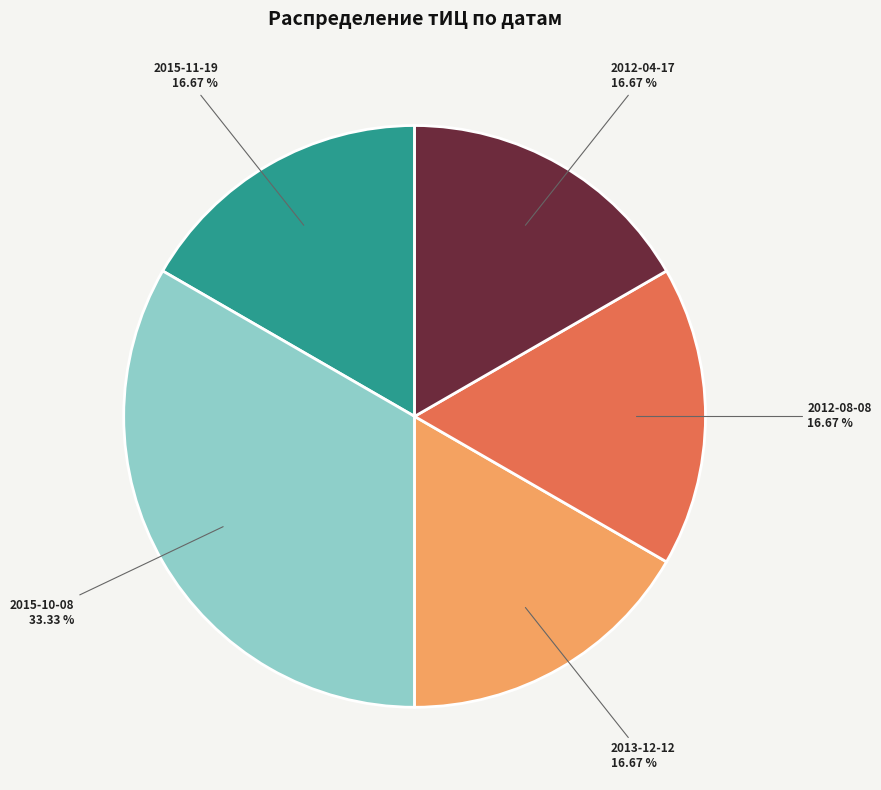

Which has a higher value, 2015-10-08 or 2012-08-08?

2015-10-08